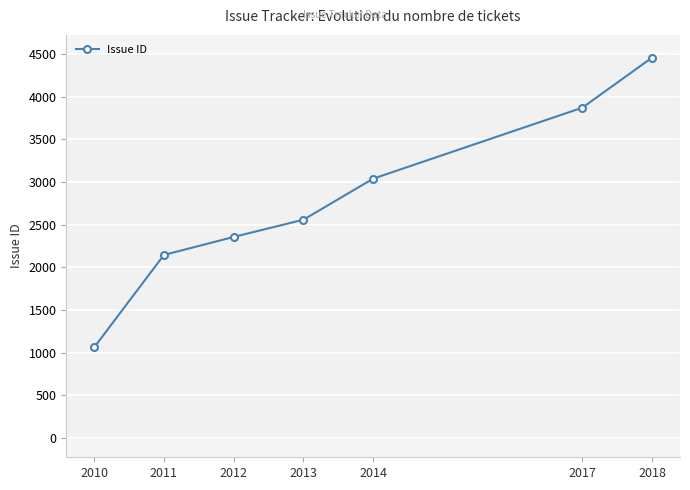

What is the sum of all values?

19496